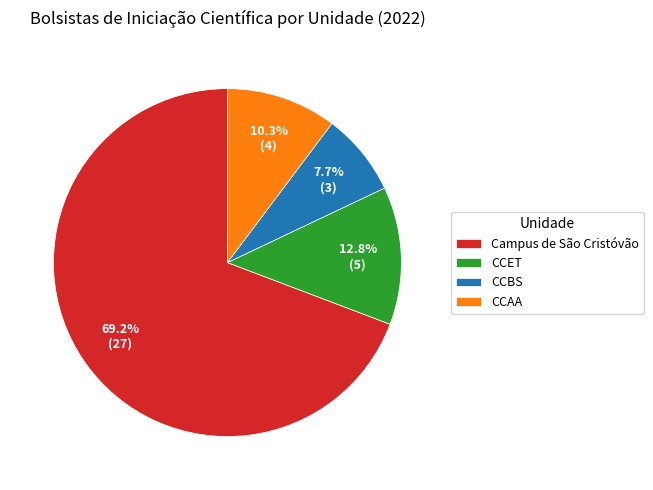

To the nearest percent, what is the combined percentage of CCET and Campus de São Cristóvão?

82%